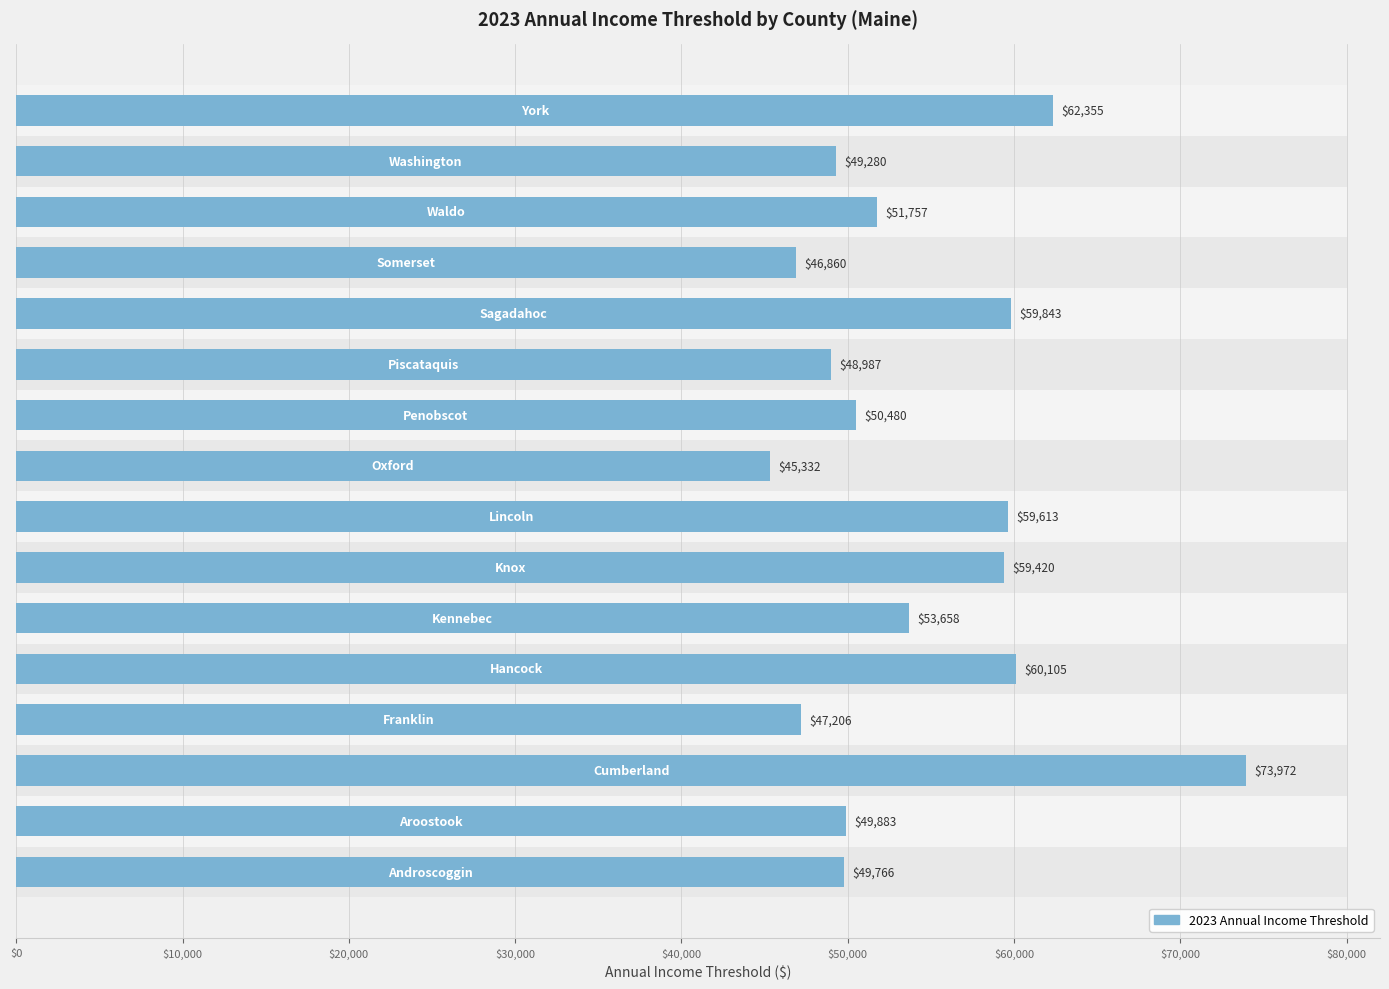

What is the value of the 3rd bar from the left?

73972